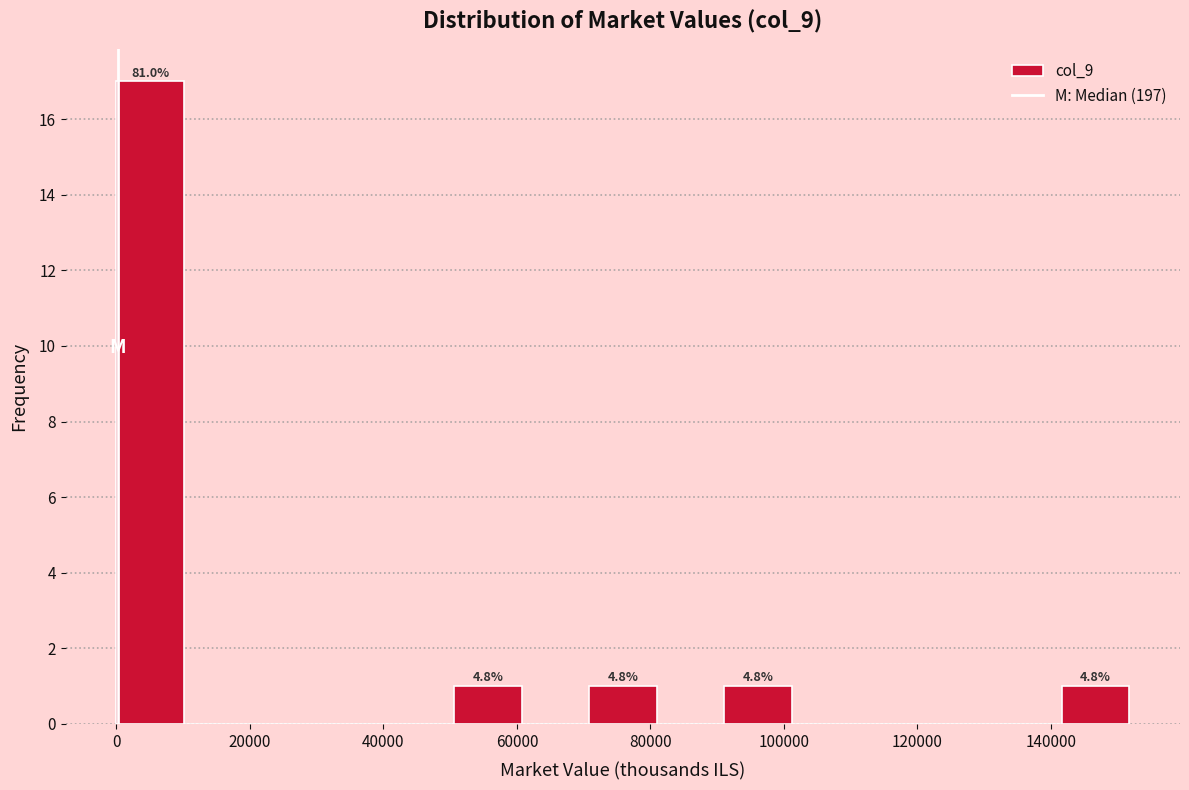

Over which range of the x-axis is the bar tallest?

0 to 10000